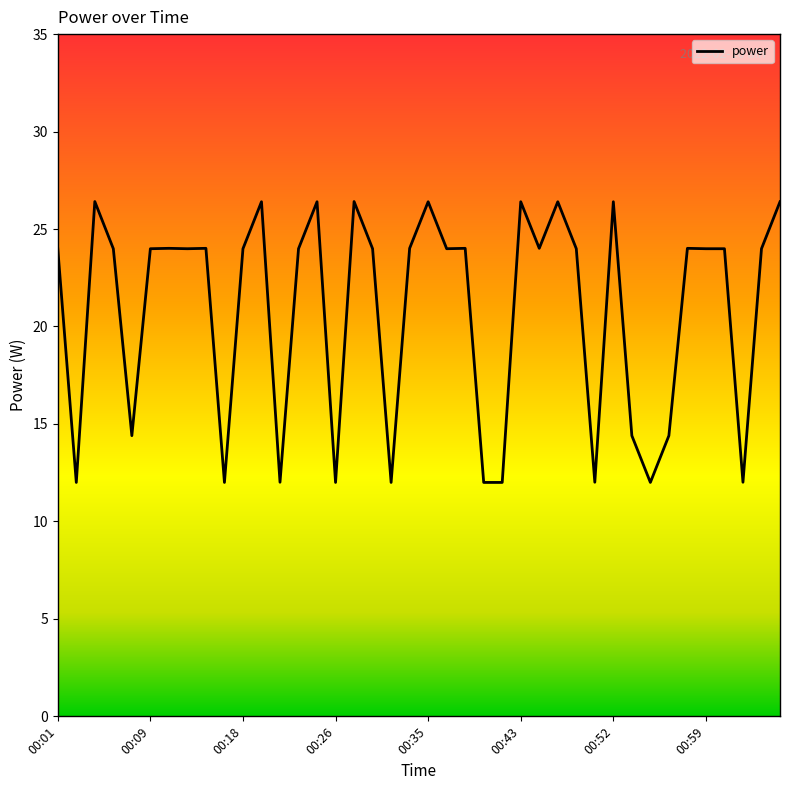

How many values are below 23?

13